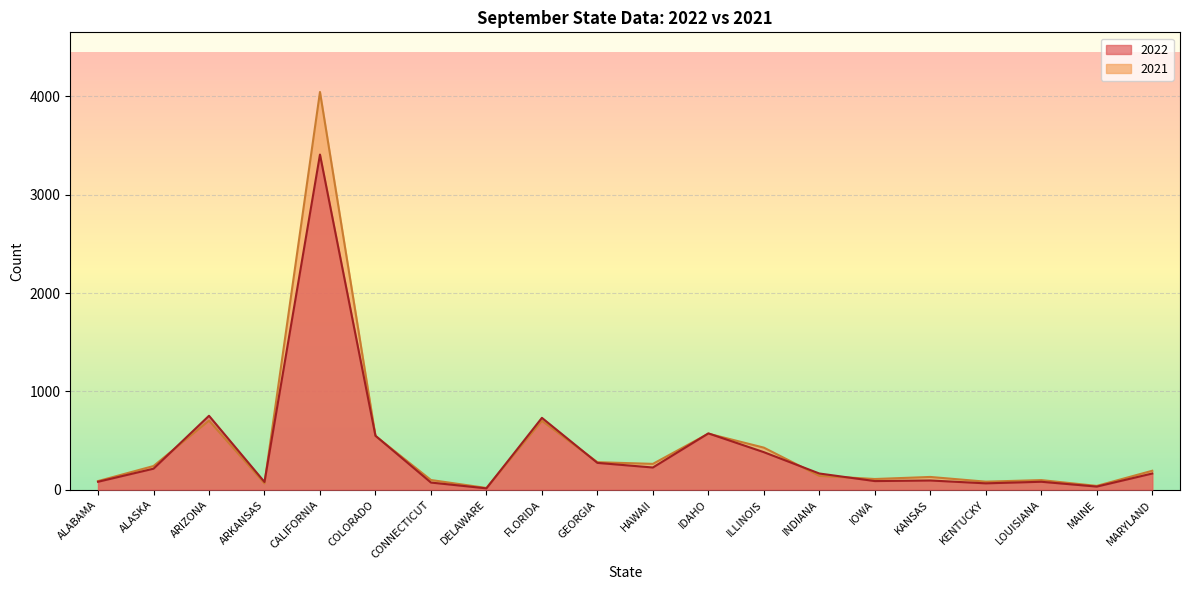

Reading left to right, transcribe all the data shown in this chart.

2022: 81	214	752	79	3408	549	73	14	731	273	226	573	382	165	88	94	65	81	32	165
2021: 88	241	703	65	4044	547	99	18	701	280	263	570	428	141	109	130	82	98	39	193